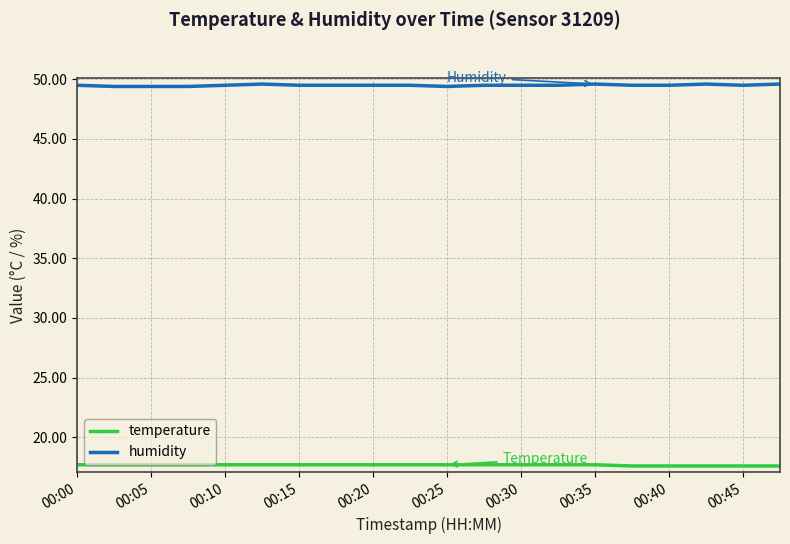

What is the maximum value shown in the chart?

49.6